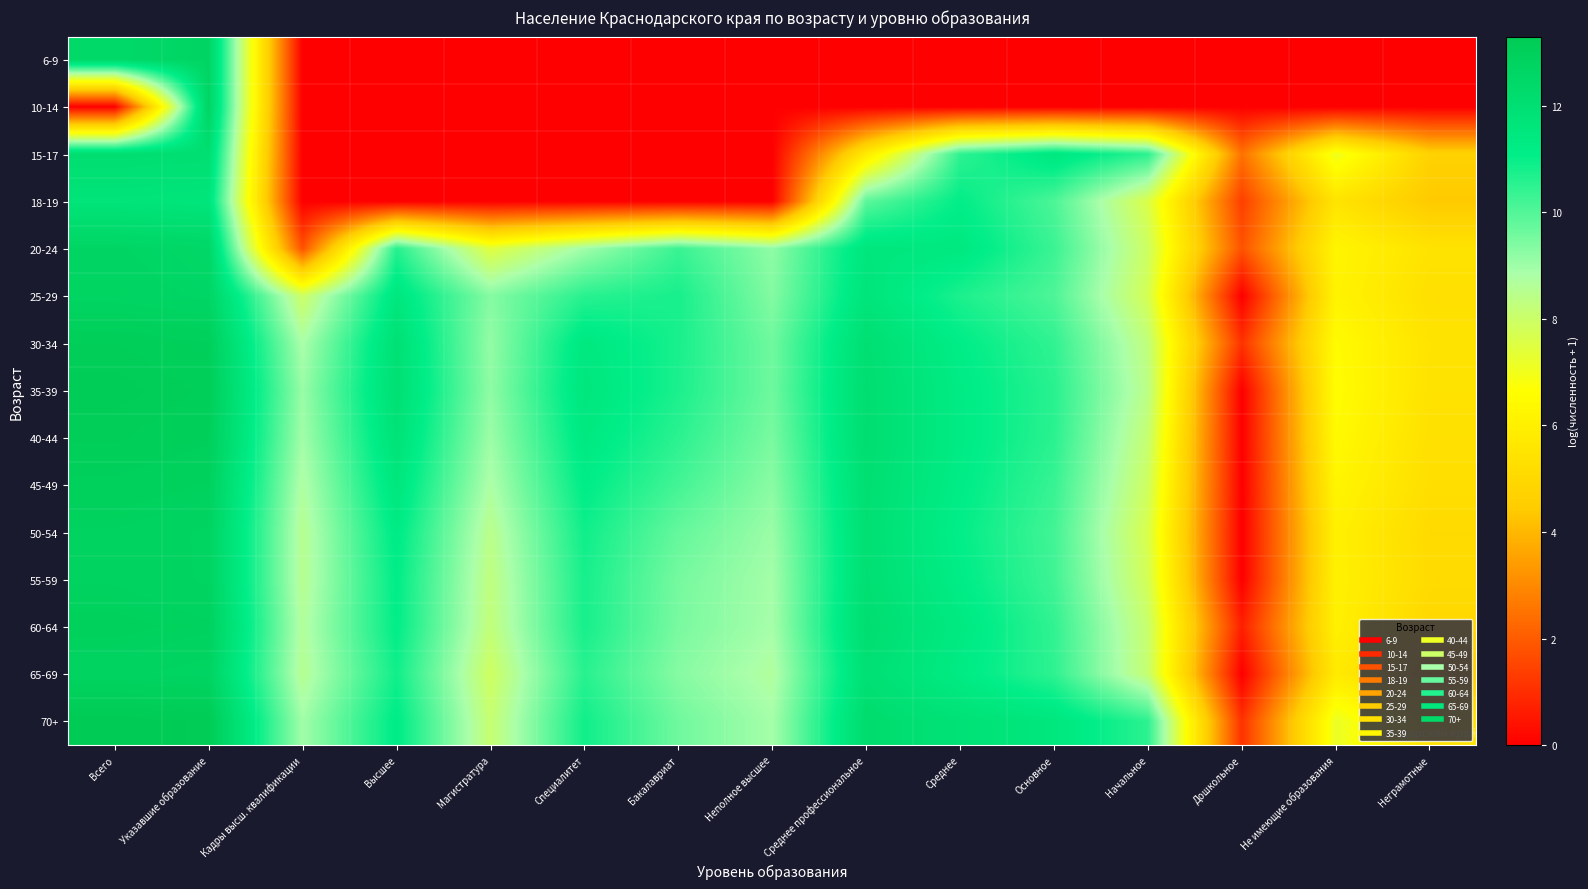

Which has a higher value, Не имеющие образования or Высшее?

Не имеющие образования